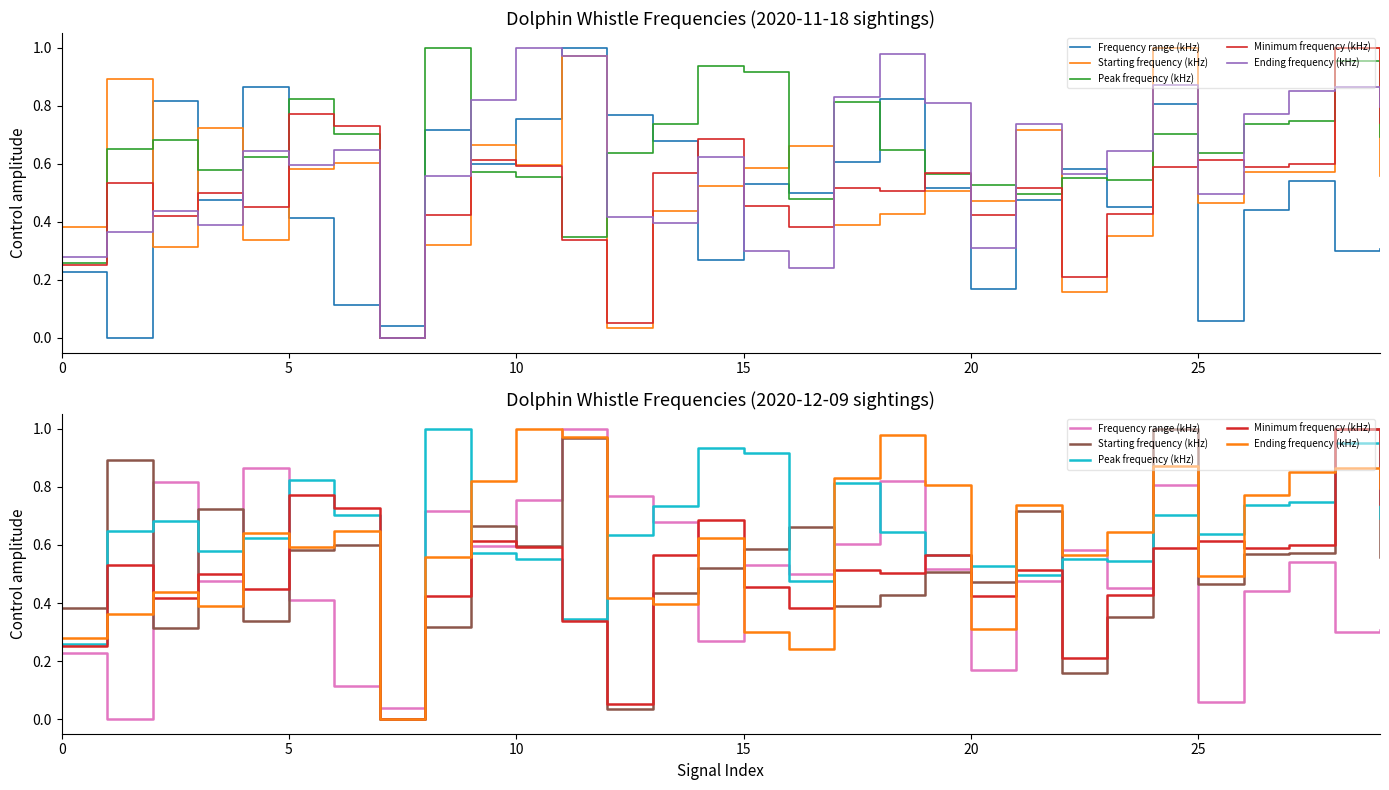

Rank the series at 24 from lowest to highest value.

Minimum frequency (kHz), Peak frequency (kHz), Frequency range (kHz), Ending frequency (kHz), Starting frequency (kHz)